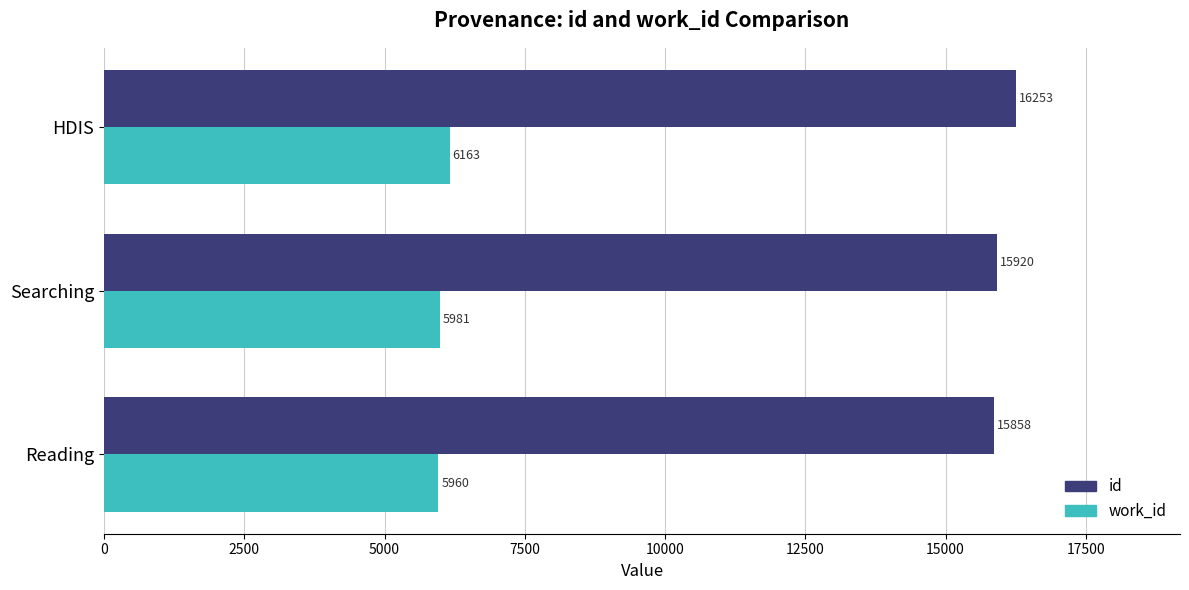

The id series shows 15858 at Reading. True or false?

True